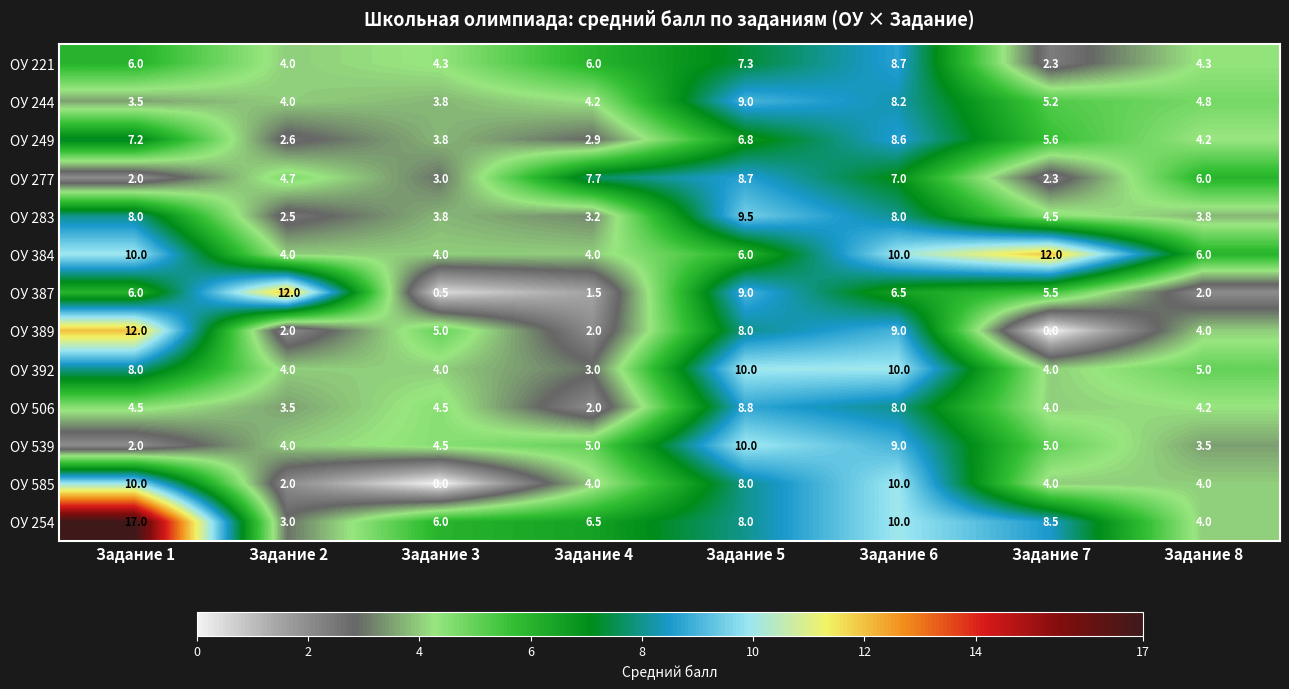

Which category has the highest value across all series?

Задание 1